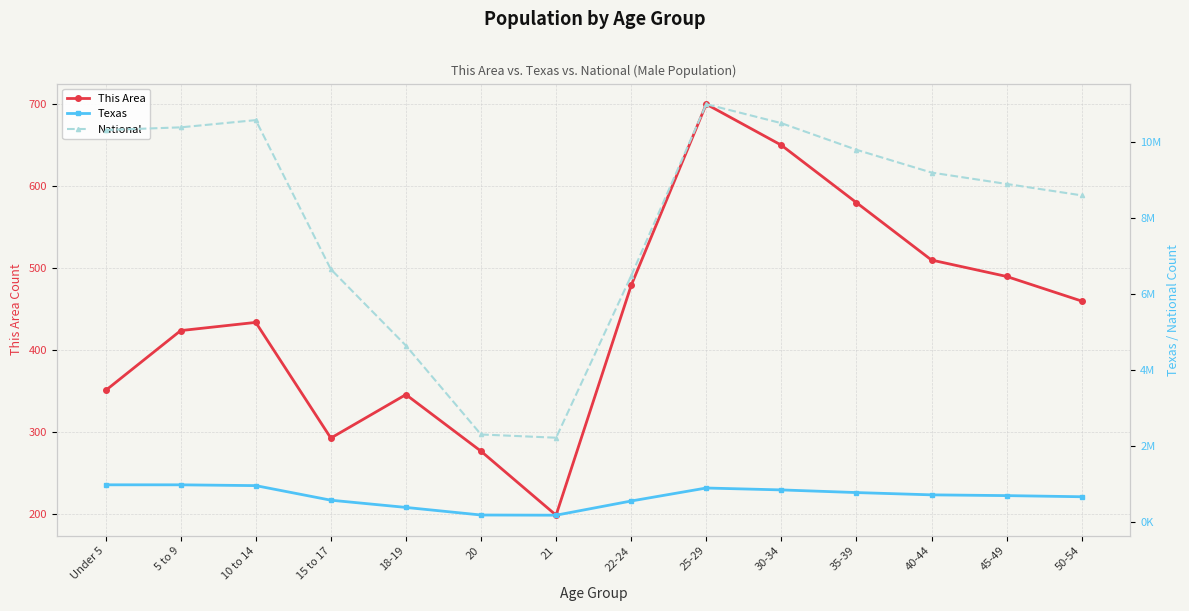

What is the total value across all series at 45-49?

9600490